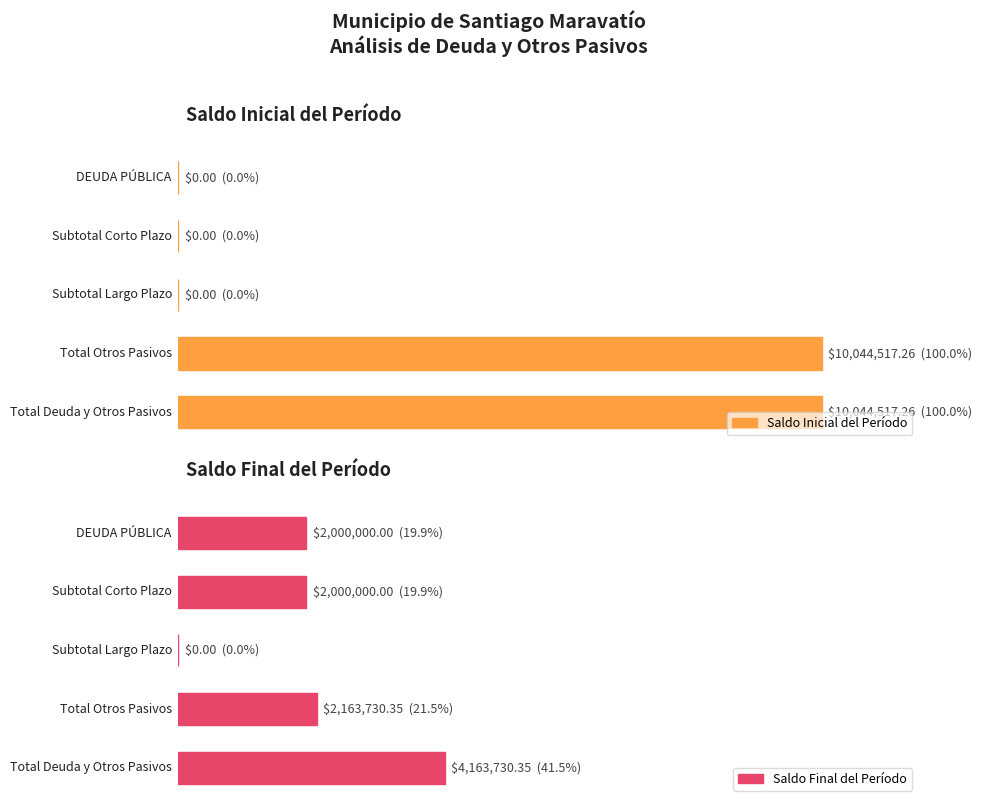

The Saldo Inicial del Período series shows 10044517.3 at Total Deuda y Otros Pasivos. True or false?

True